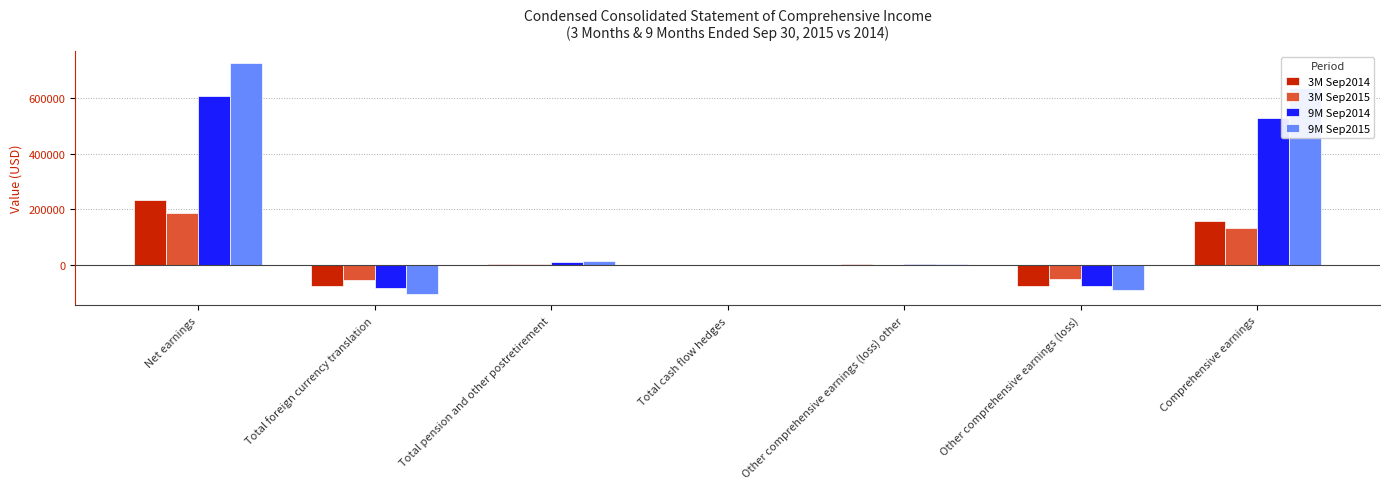

At which label does 3M Sep2015 first exceed 393?

Net earnings